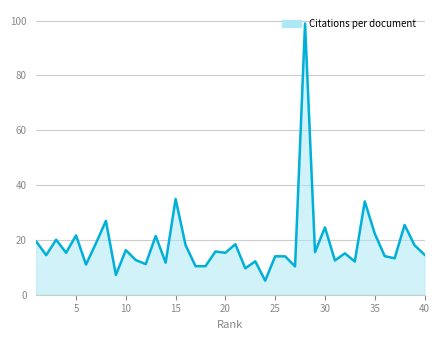

What is the difference between the maximum and minimum values?

93.8